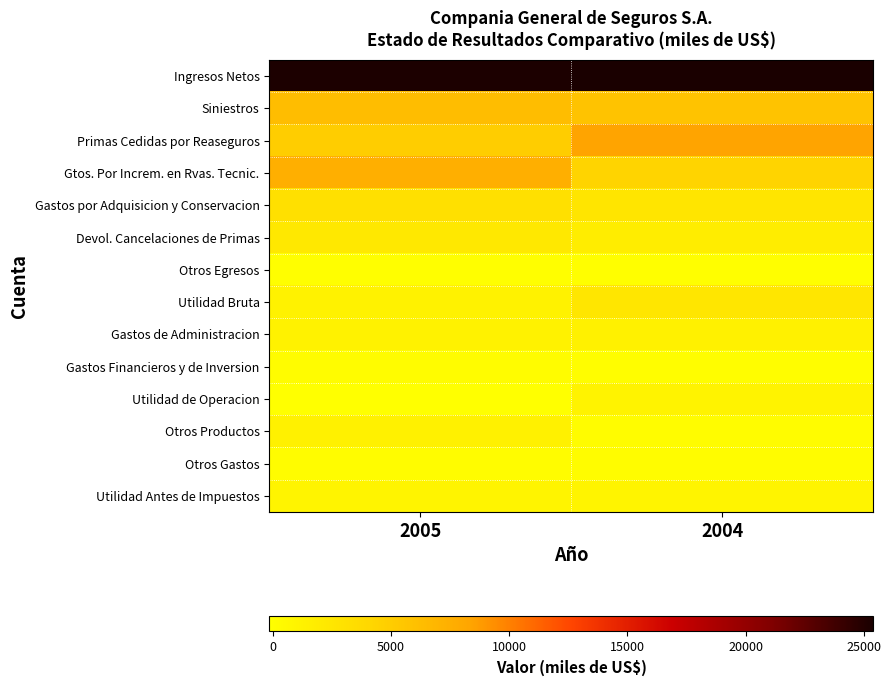

Which series changed the most between 2005 and 2004?

Primas Cedidas por Reaseguros